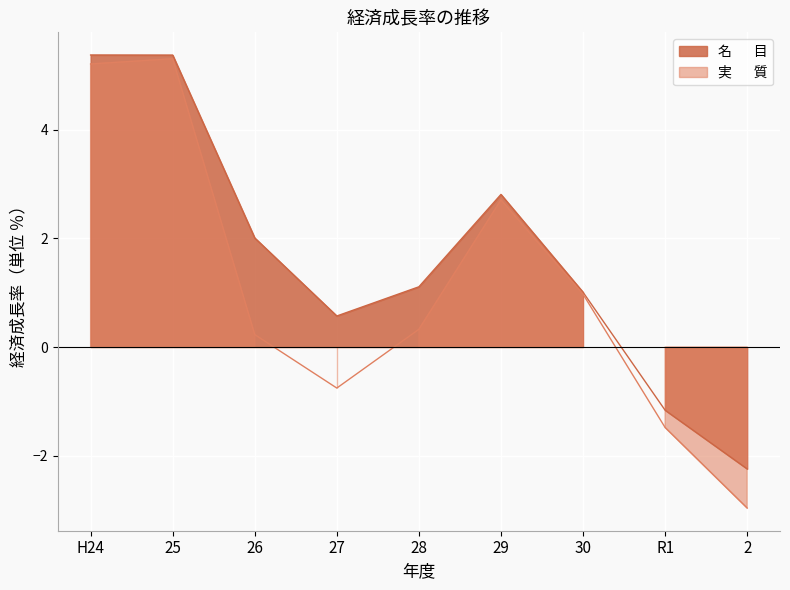

True or false: 名       目 and 実       質 cross at least once.

False